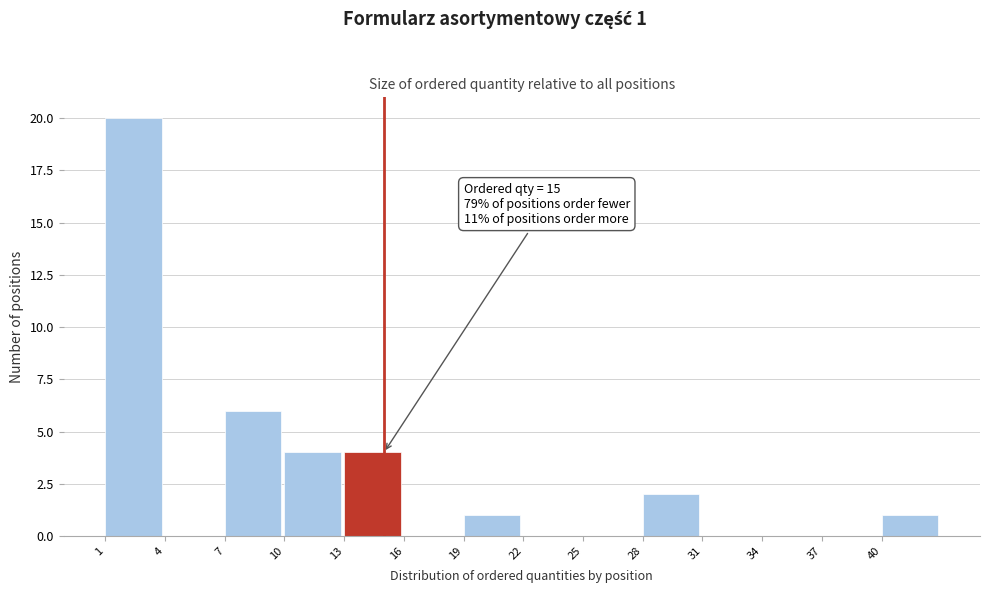

Which range on the x-axis has the tallest bar?

1 to 4